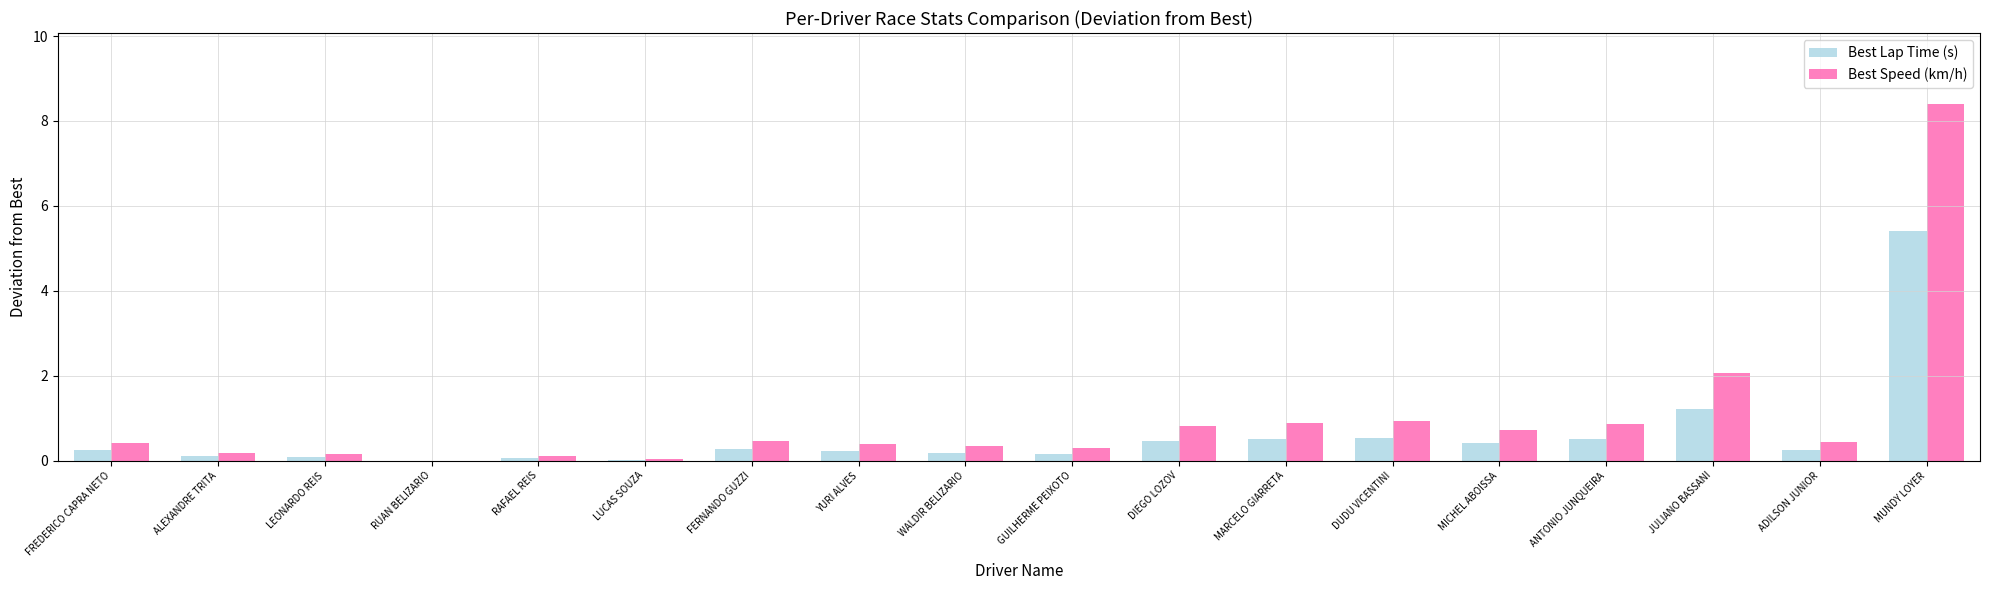

What is the greatest value displayed?

8.4